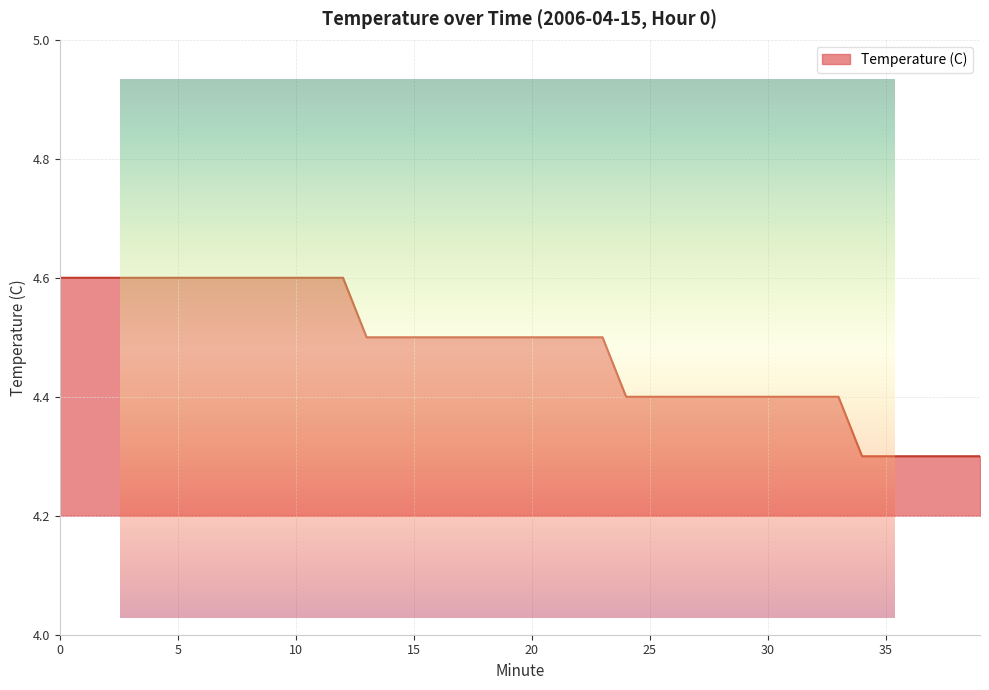

List the labels in order of value, smallest first.

34, 35, 36, 37, 38, 39, 24, 25, 26, 27, 28, 29, 30, 31, 32, 33, 13, 14, 15, 16, 17, 18, 19, 20, 21, 22, 23, 0, 1, 2, 3, 4, 5, 6, 7, 8, 9, 10, 11, 12